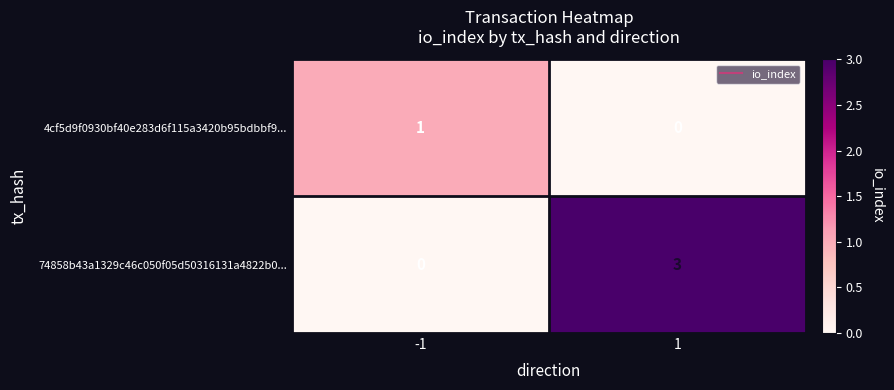

Rank the series by their maximum value, from highest to lowest.

74858b43a1329c46c050f05d50316131a4822b0..., 4cf5d9f0930bf40e283d6f115a3420b95bdbbf9...